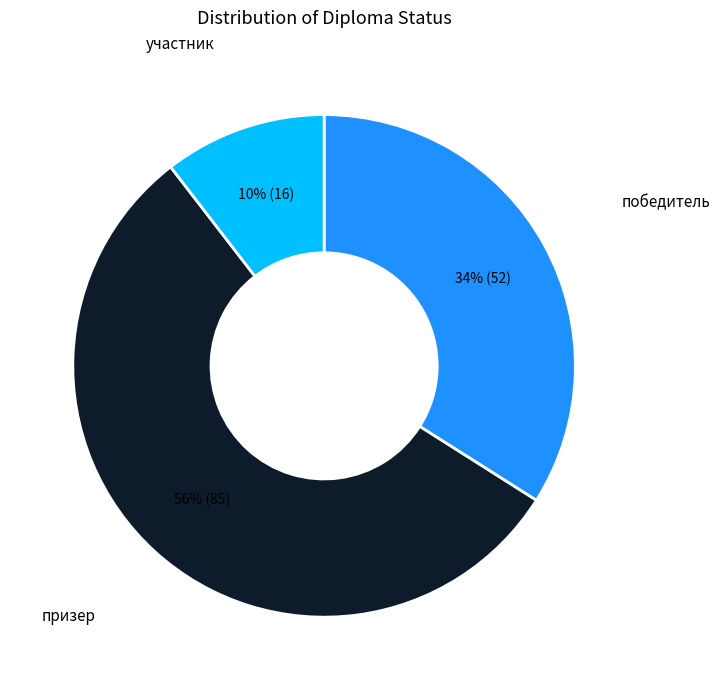

Is there a majority slice in this chart?

Yes